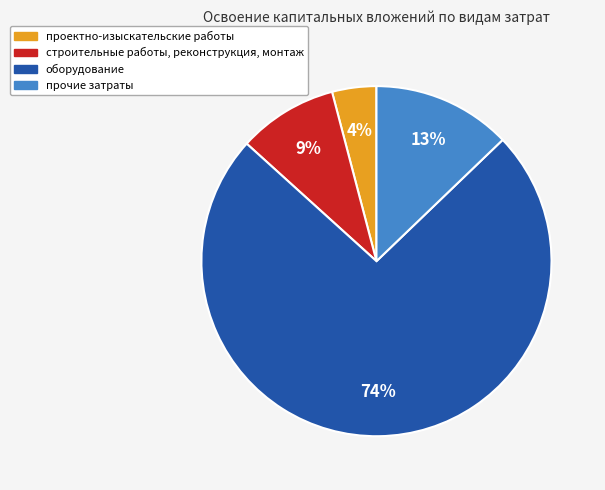

True or false: строительные работы, реконструкция, монтаж accounts for 9% of the total.

True